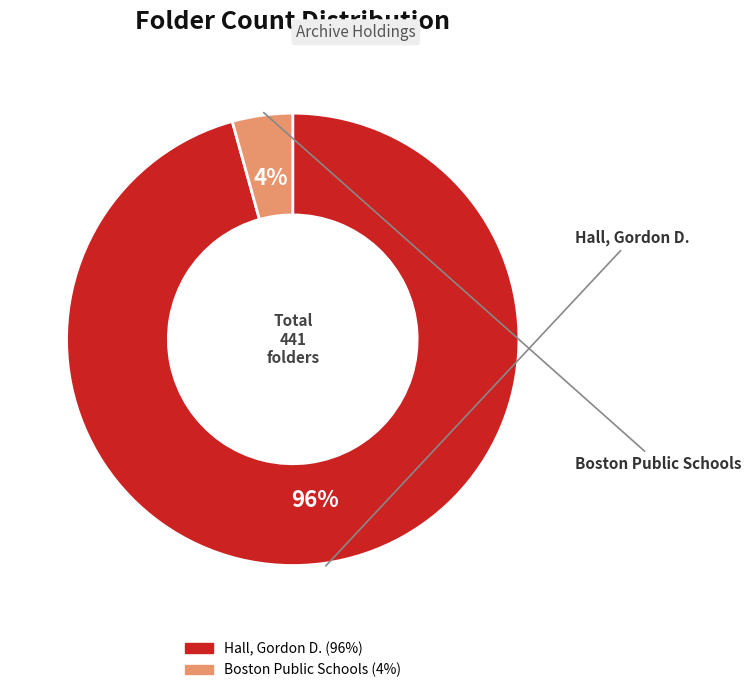

Is there any slice that represents more than half of the pie?

Yes